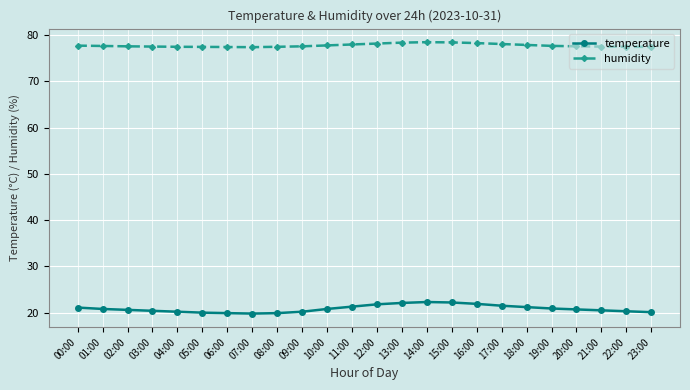

What is the label of the 23rd point from the left?

22:00